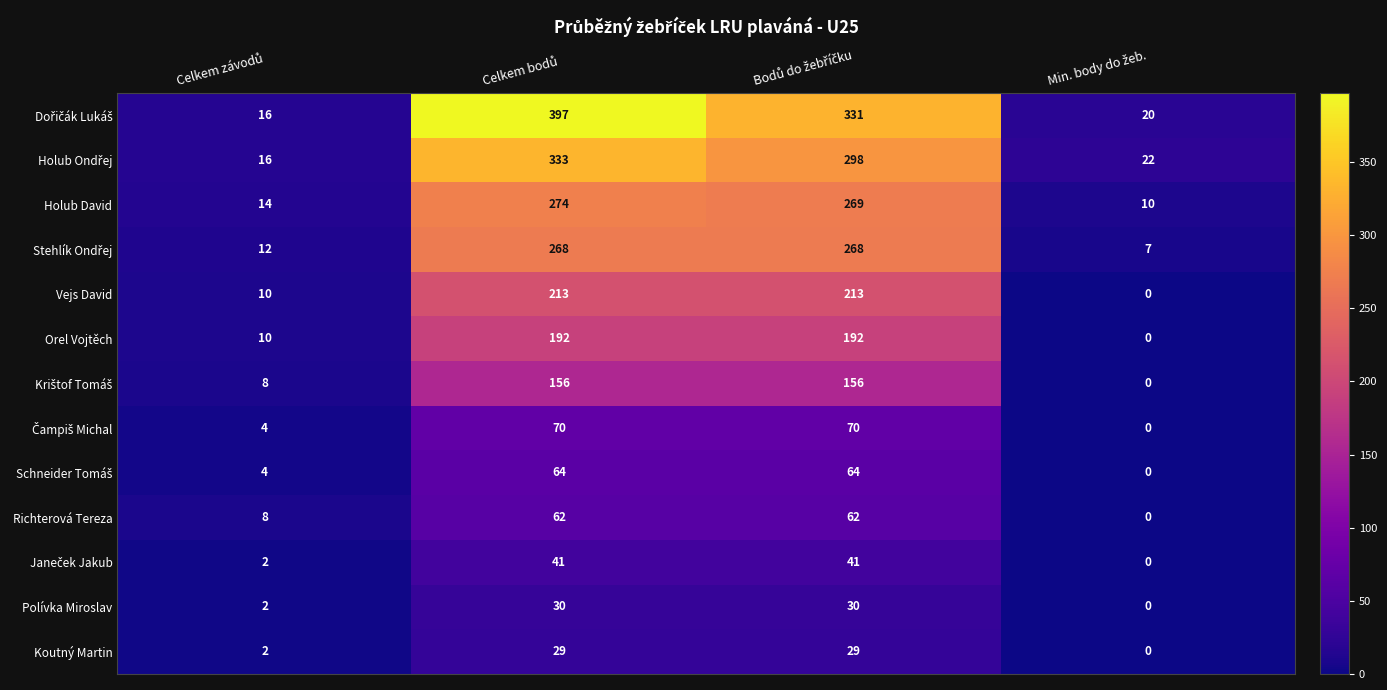

What is the average value of the Richterová Tereza series?

33